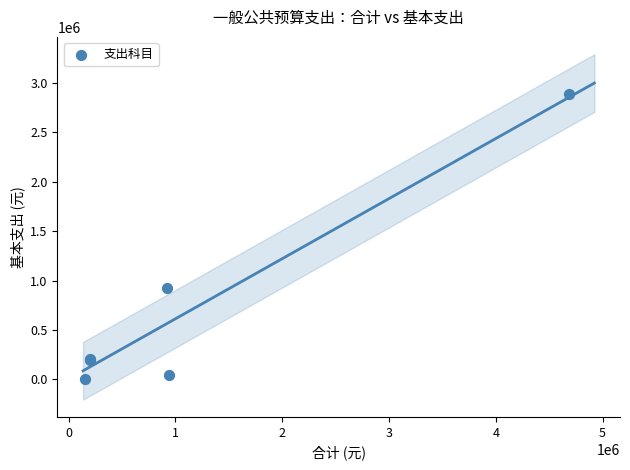

What Y value in the scatter plot is closest to 1444650?

919889.4